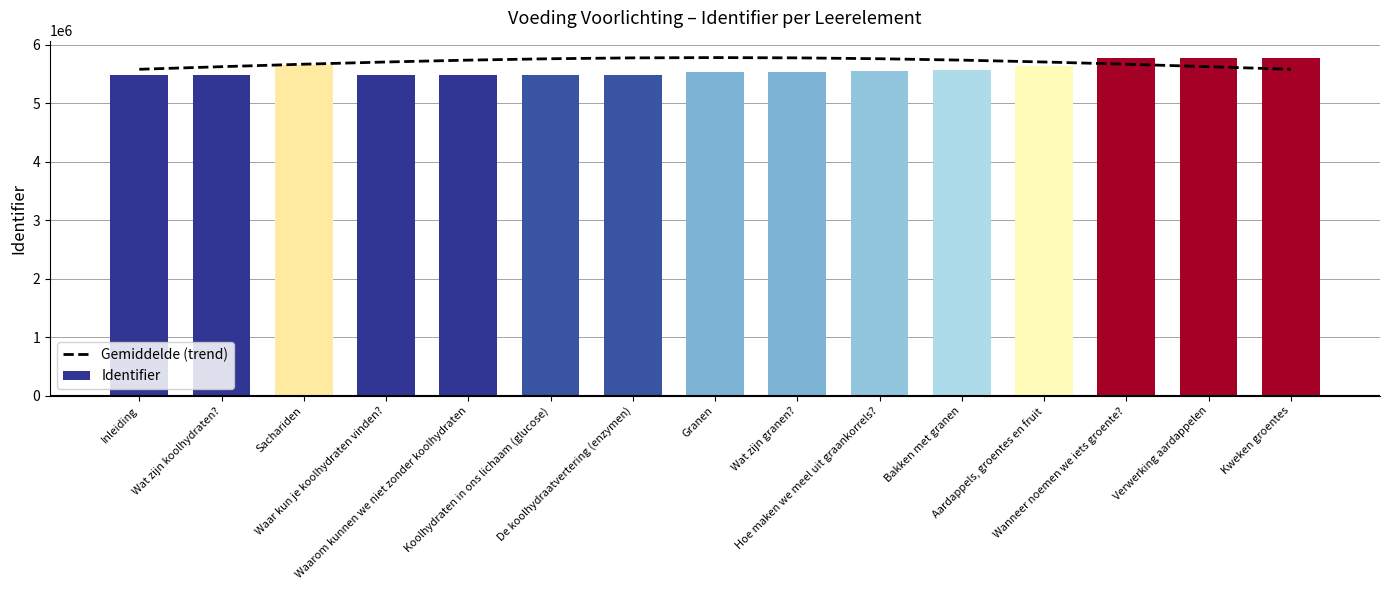

What is the change in value from Inleiding to Waar kun je koolhydraten vinden??

+124737.9